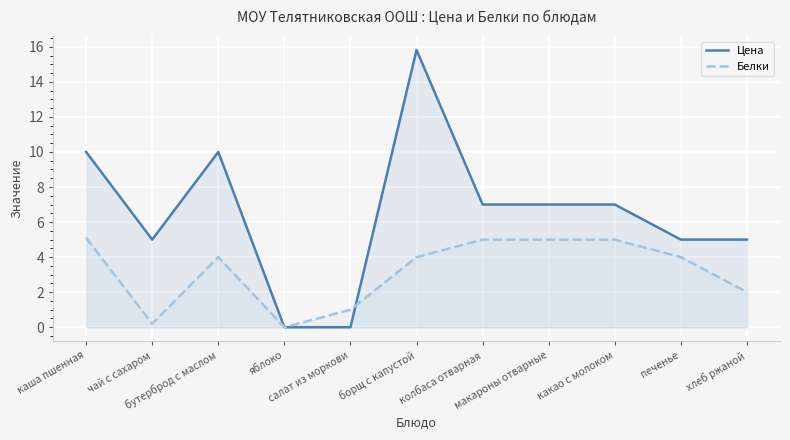

Does the chart display data point markers on the line(s)?

No